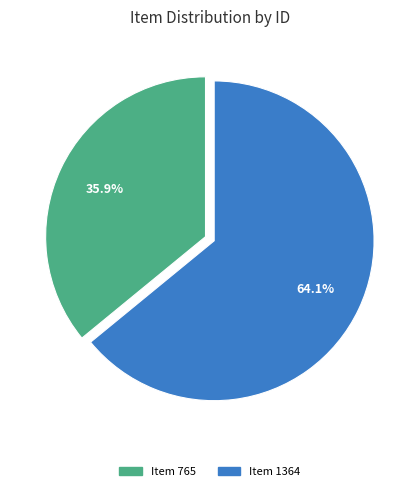

What is the smallest slice in the pie chart?

Item 765